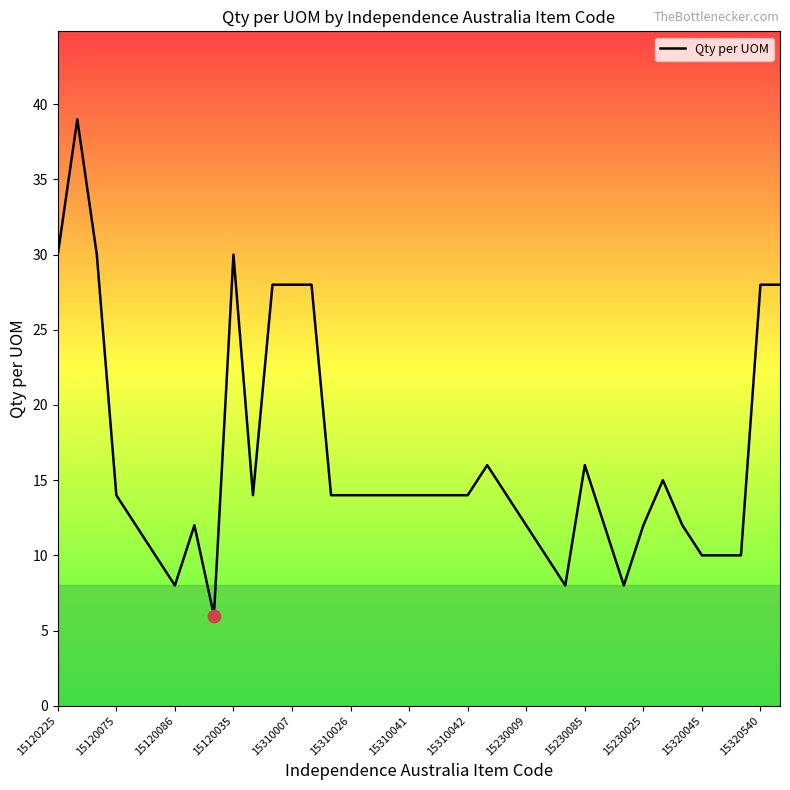

What is the minimum value shown in the chart?

6